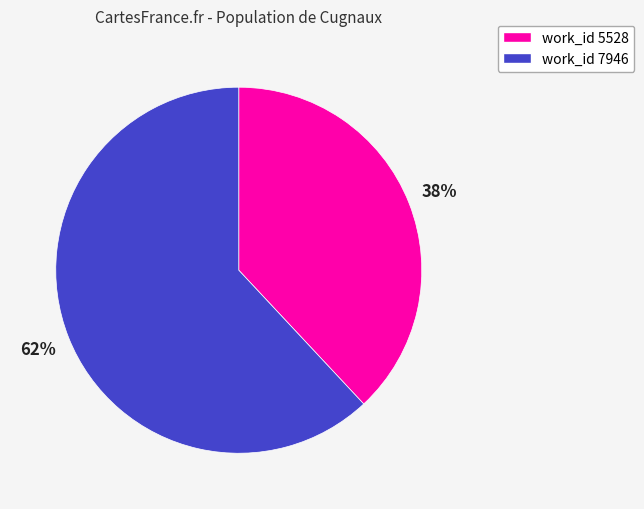

Is there a majority slice in this chart?

Yes